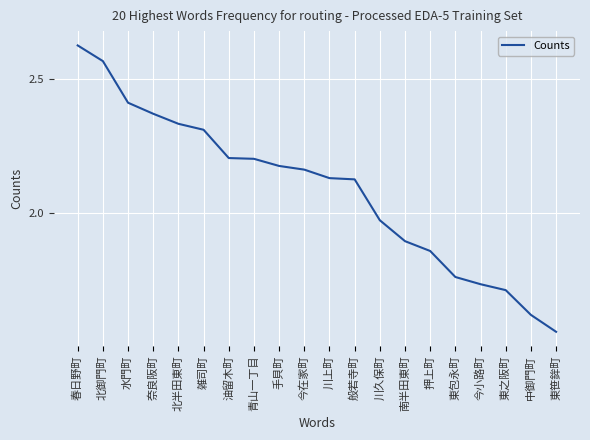

What position from the right is 今小路町?

4